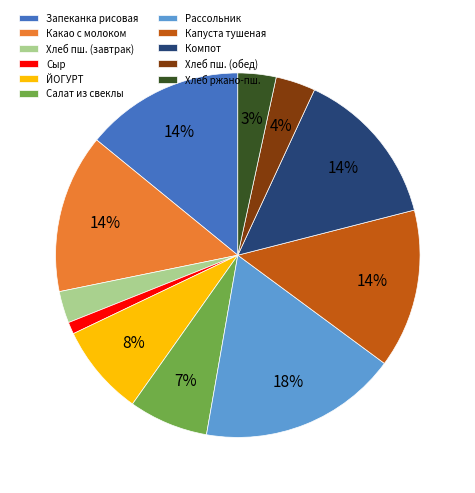

The Компот slice represents 14% of the pie. True or false?

True